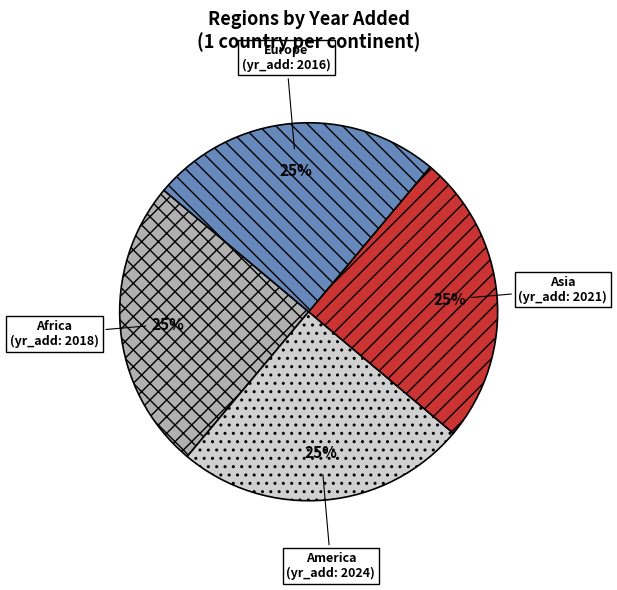

Count the number of slices in the pie.

4